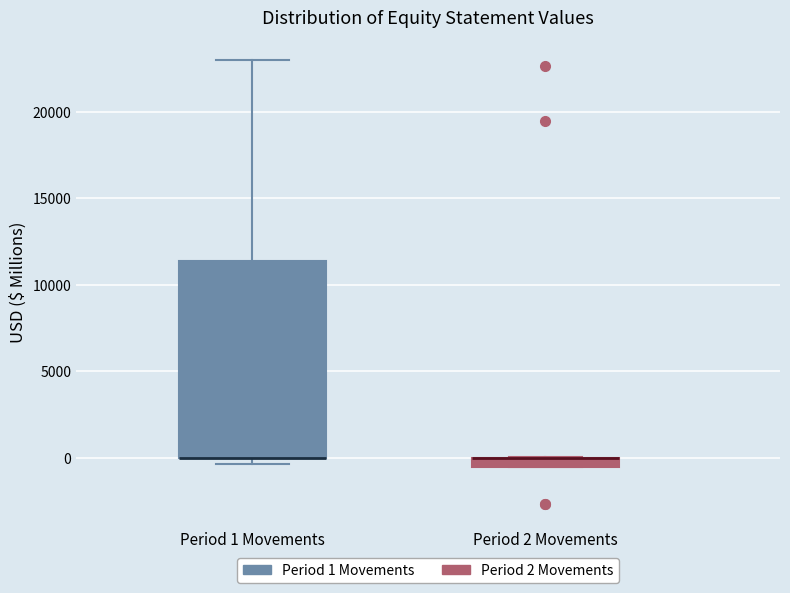

Comparing the boxes themselves (not the whiskers), which one is the tallest?

Period 1 Movements